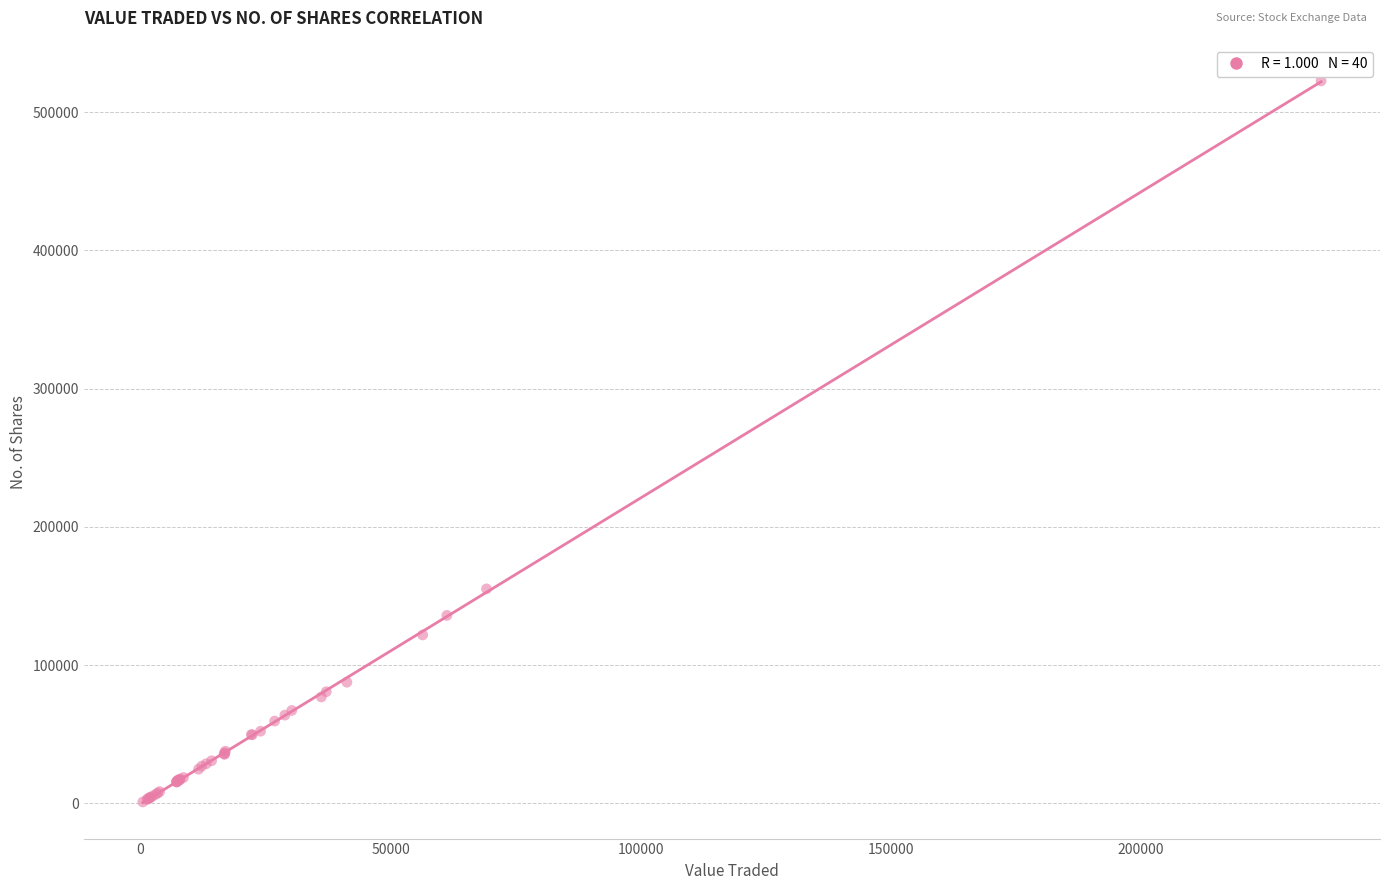

What Y value in the scatter plot is closest to 261752?

155096